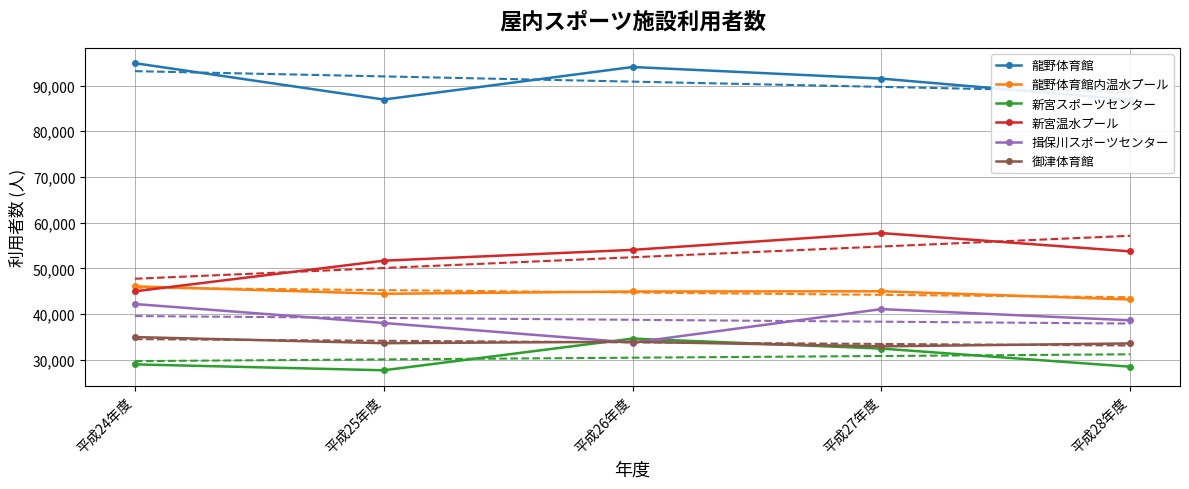

Reading left to right, transcribe all the data shown in this chart.

龍野体育館: 平成24年度=94884	平成25年度=86936	平成26年度=94049	平成27年度=91512	平成28年度=86873
龍野体育館内温水プール: 平成24年度=46075	平成25年度=44451	平成26年度=44956	平成27年度=45004	平成28年度=43206
新宮スポーツセンター: 平成24年度=29019	平成25年度=27730	平成26年度=34658	平成27年度=32476	平成28年度=28508
新宮温水プール: 平成24年度=44998	平成25年度=51693	平成26年度=54057	平成27年度=57730	平成28年度=53729
揖保川スポーツセンター: 平成24年度=42217	平成25年度=38071	平成26年度=33776	平成27年度=41102	平成28年度=38654
御津体育館: 平成24年度=34991	平成25年度=33652	平成26年度=33970	平成27年度=32958	平成28年度=33599